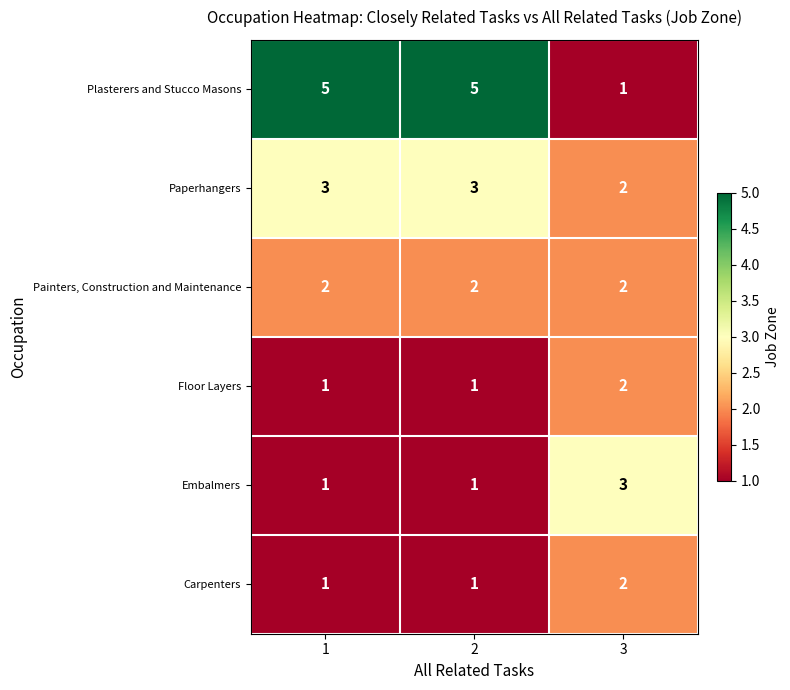

True or false: Paperhangers has a value of 1 at 2.

False